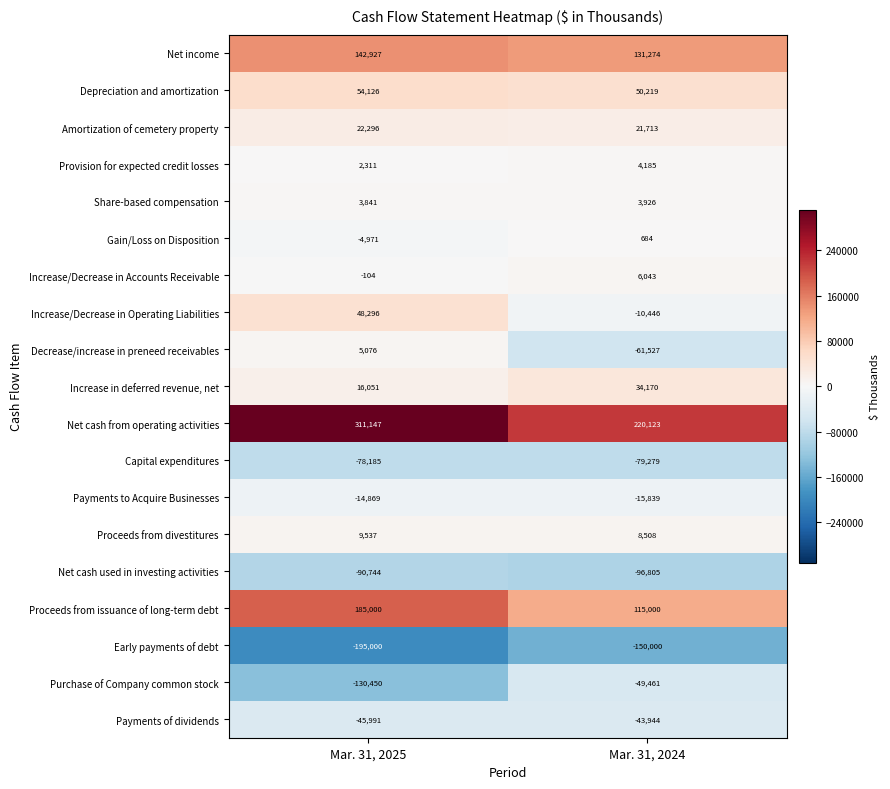

How many distinct data groups are displayed?

19